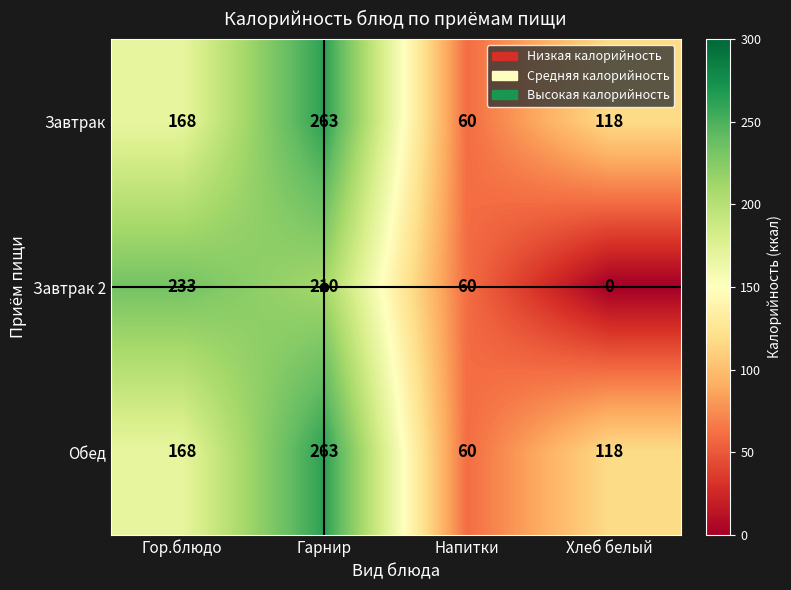

What is the maximum value shown in the chart?

263